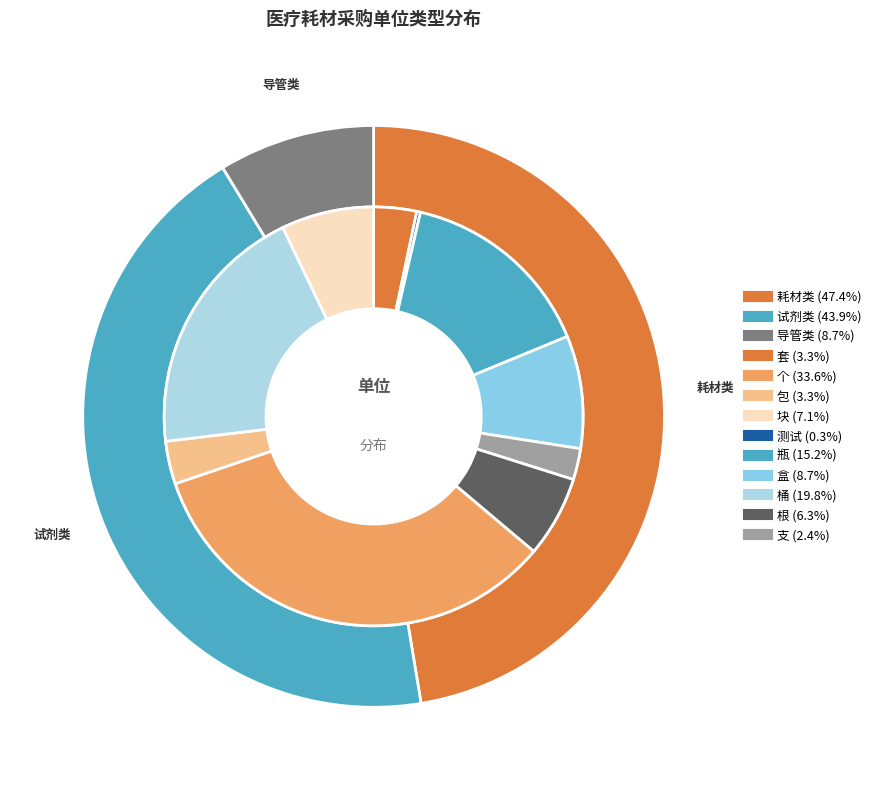

To the nearest percent, what percentage of the pie is 瓶?

15%